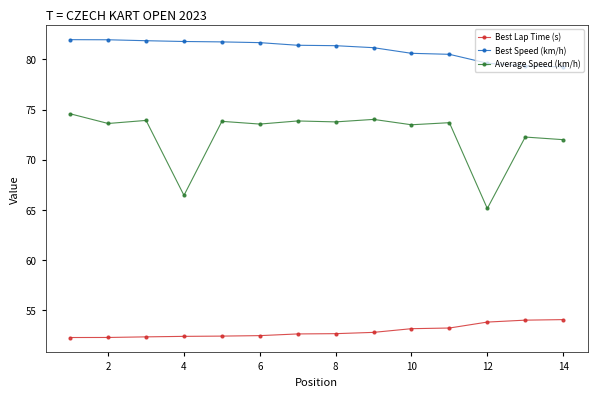

True or false: Best Lap Time (s) and Best Speed (km/h) intersect in this chart.

False